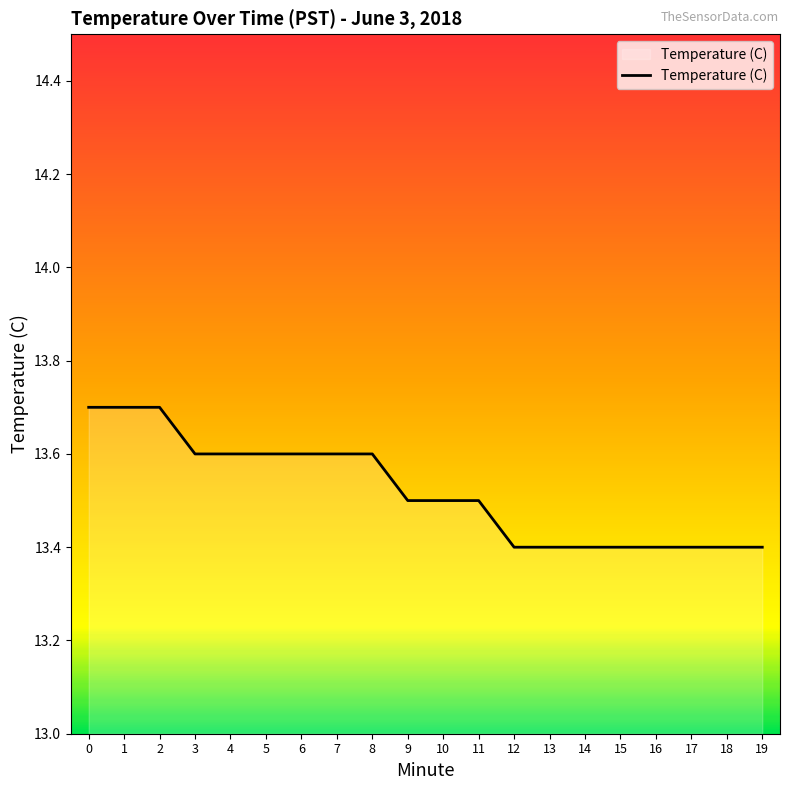

What is the sum of all values?

270.4